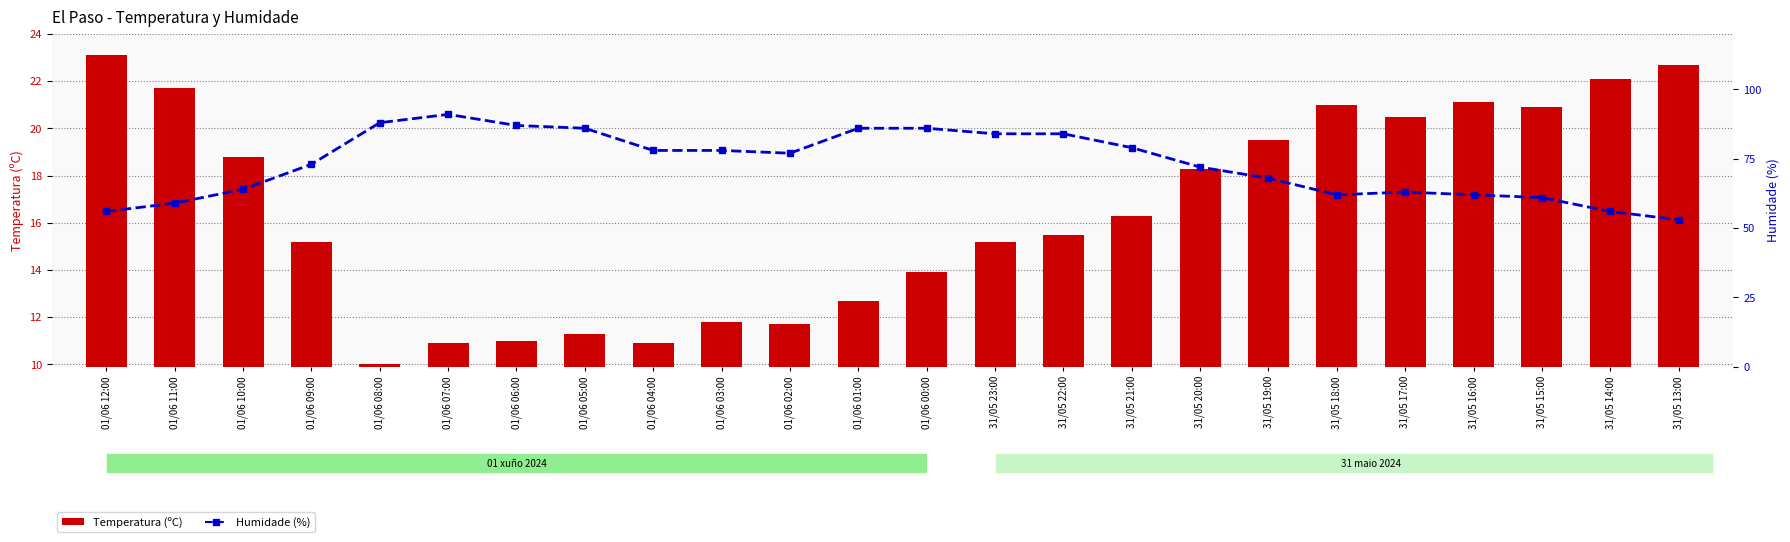

Reading left to right, what are all the values shown in this chart?

Temperatura (ºC): 23.1	21.7	18.8	15.2	10.0	10.9	11.0	11.3	10.9	11.8	11.7	12.7	13.9	15.2	15.5	16.3	18.3	19.5	21.0	20.5	21.1	20.9	22.1	22.7
Humidade (%): 56.0	59.0	64.0	73.0	88.0	91.0	87.0	86.0	78.0	78.0	77.0	86.0	86.0	84.0	84.0	79.0	72.0	68.0	62.0	63.0	62.0	61.0	56.0	53.0